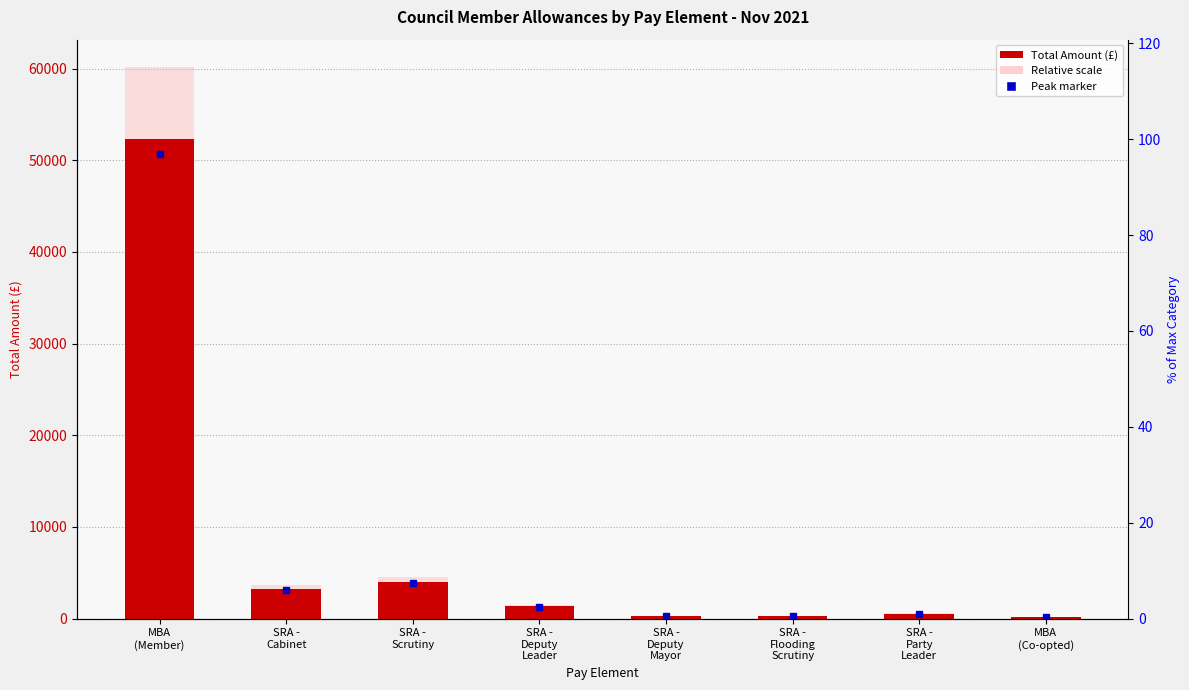

Does the chart contain stacked bars?

No